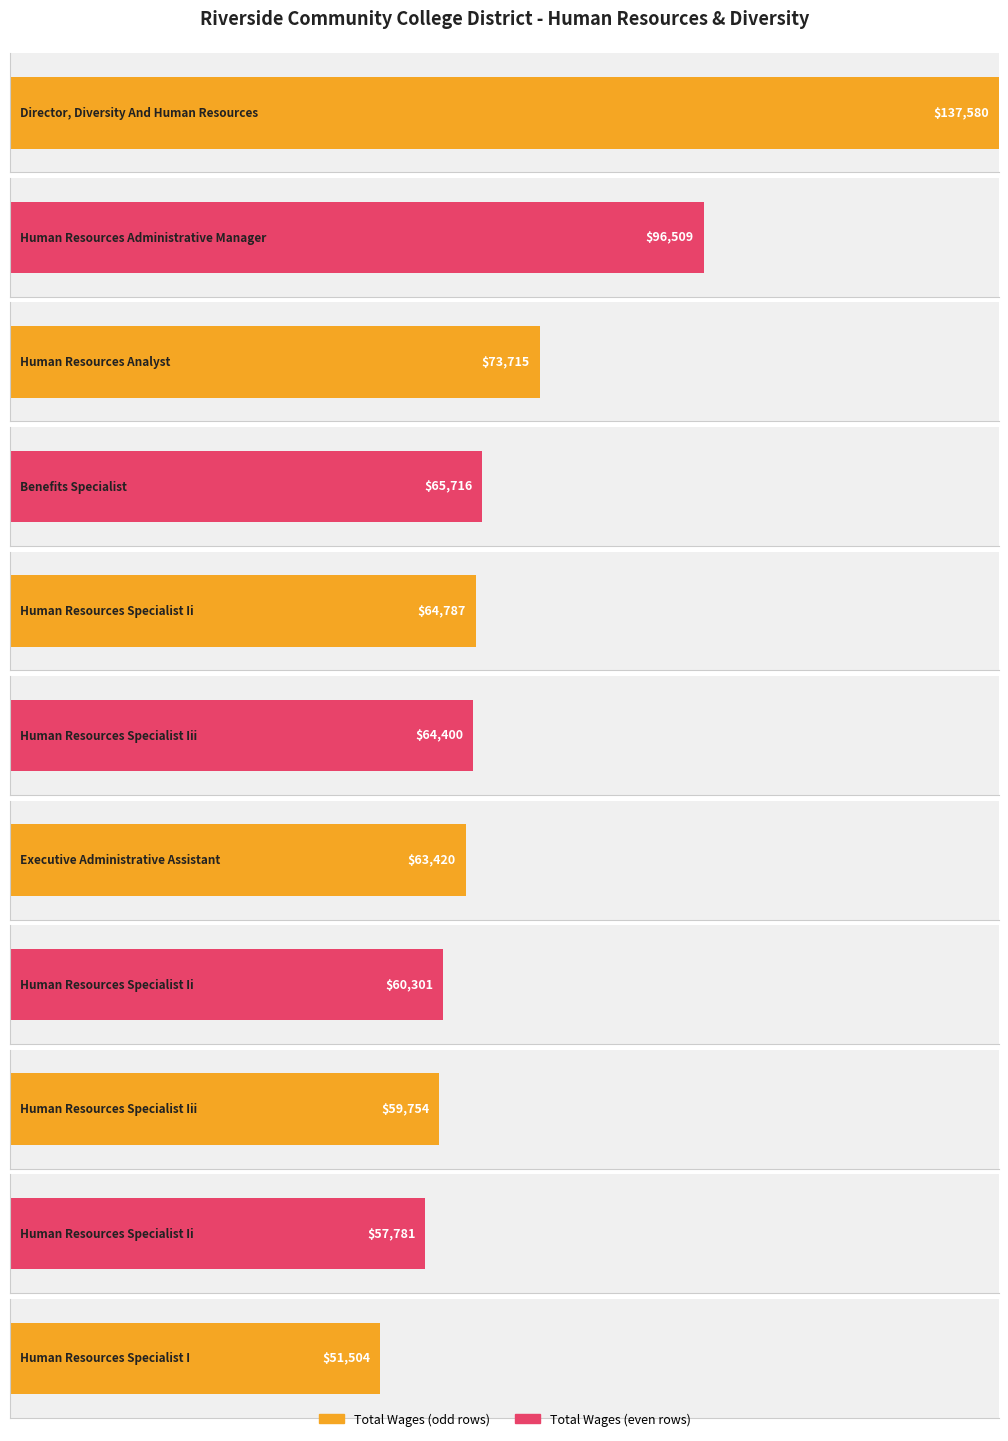

Does the chart contain any negative values?

No